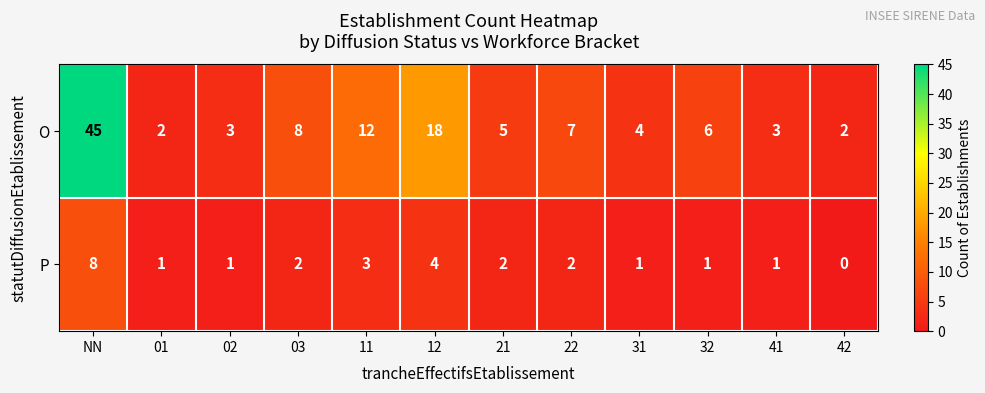

What is the total value across all series at 41?

4